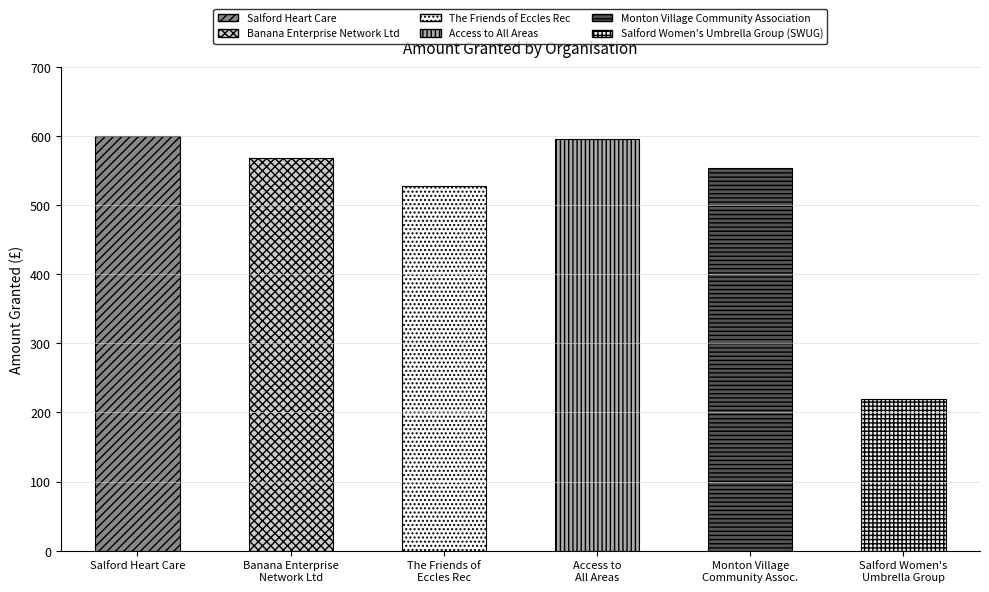

Is it true that the value at The Friends of Eccles Rec is 819.3?

False